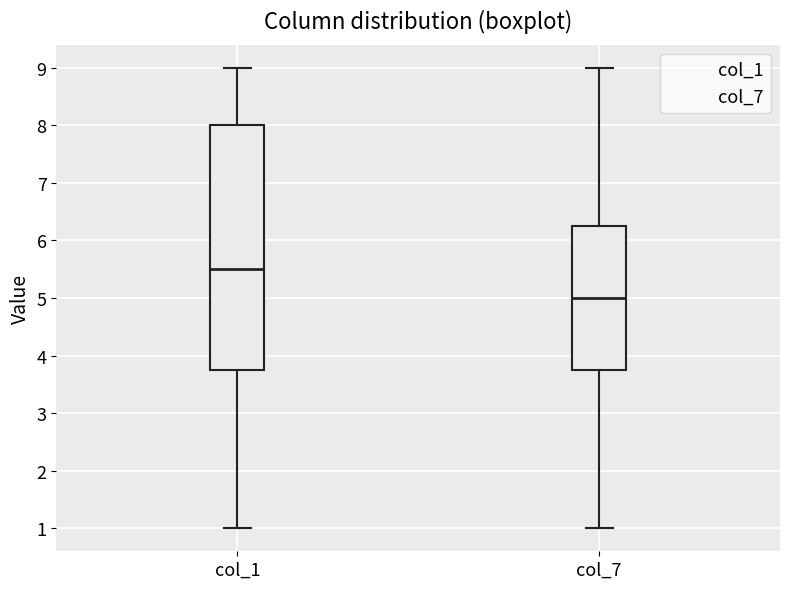

Comparing the boxes themselves (not the whiskers), which one is the tallest?

col_1